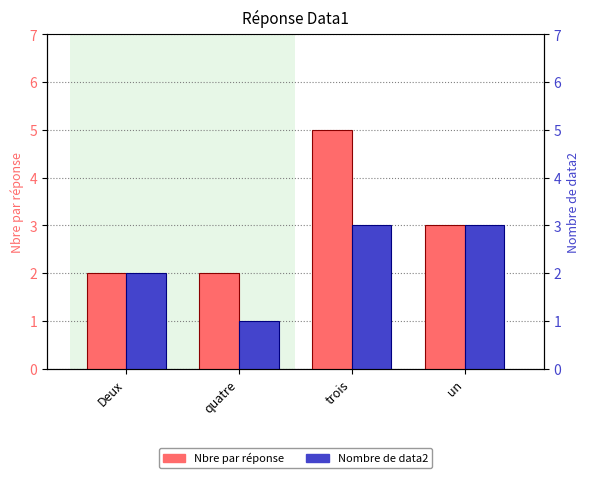

The Nbre par réponse series shows 2 at quatre. True or false?

True